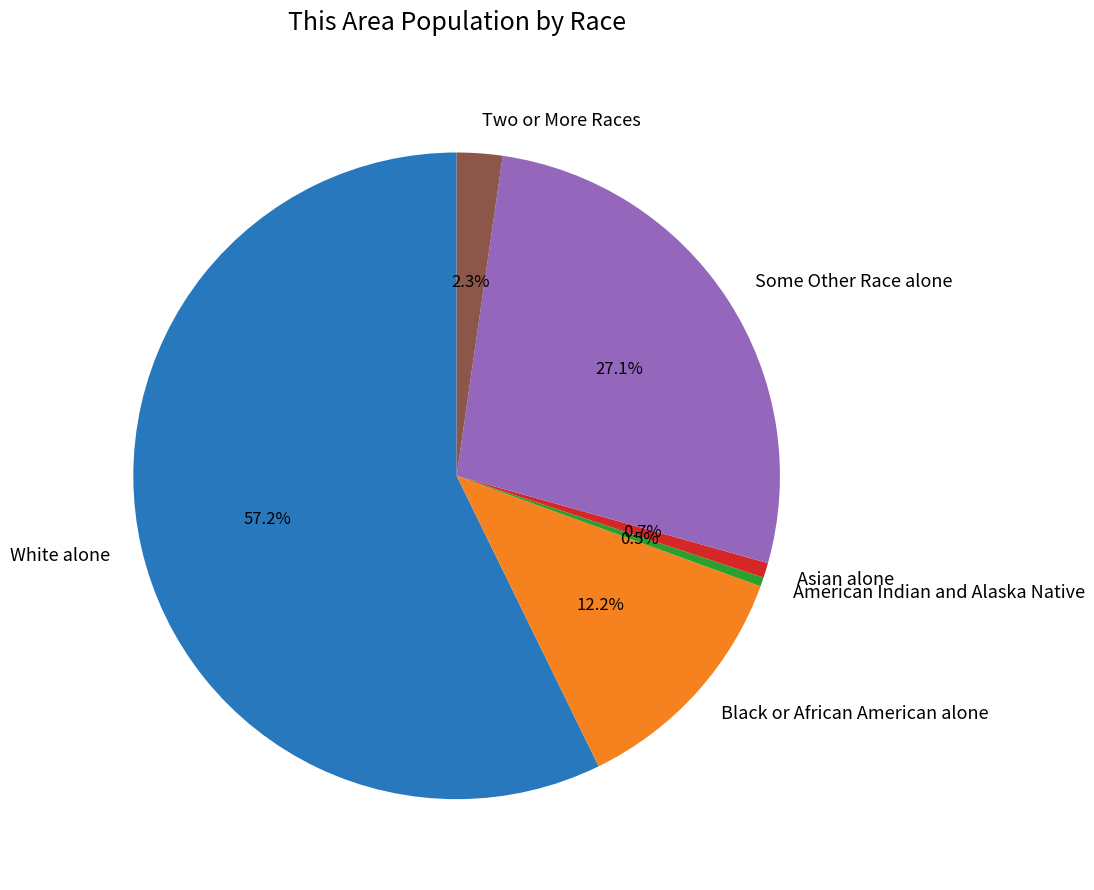

To the nearest percent, what is the difference between the Some Other Race alone and Two or More Races slice percentages?

25%